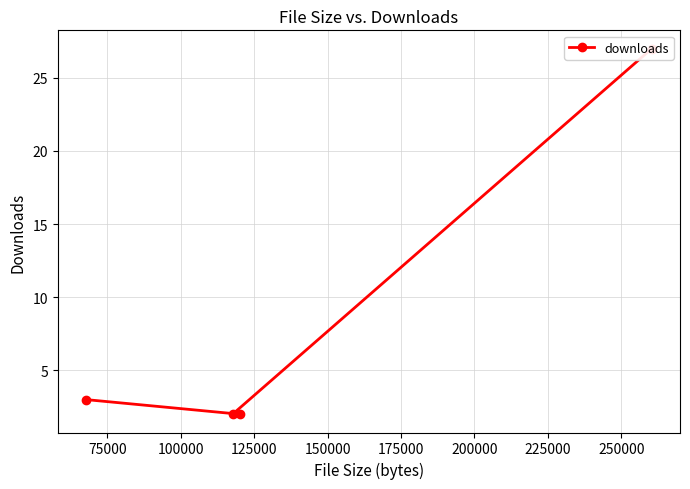

The value at 100000 is 2. True or false?

True